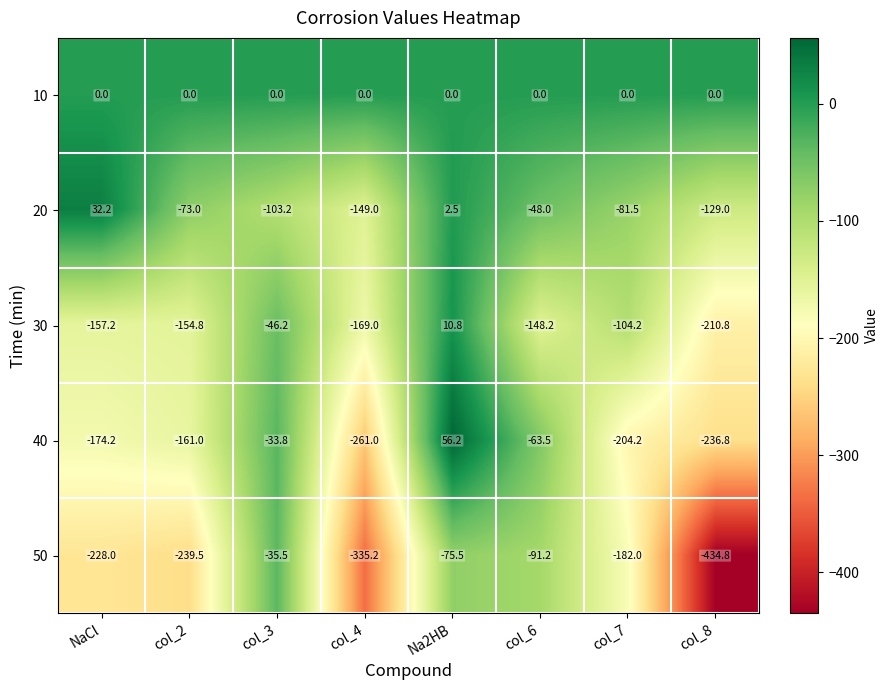

Is it true that 30 equals -157.2 at NaCl?

True